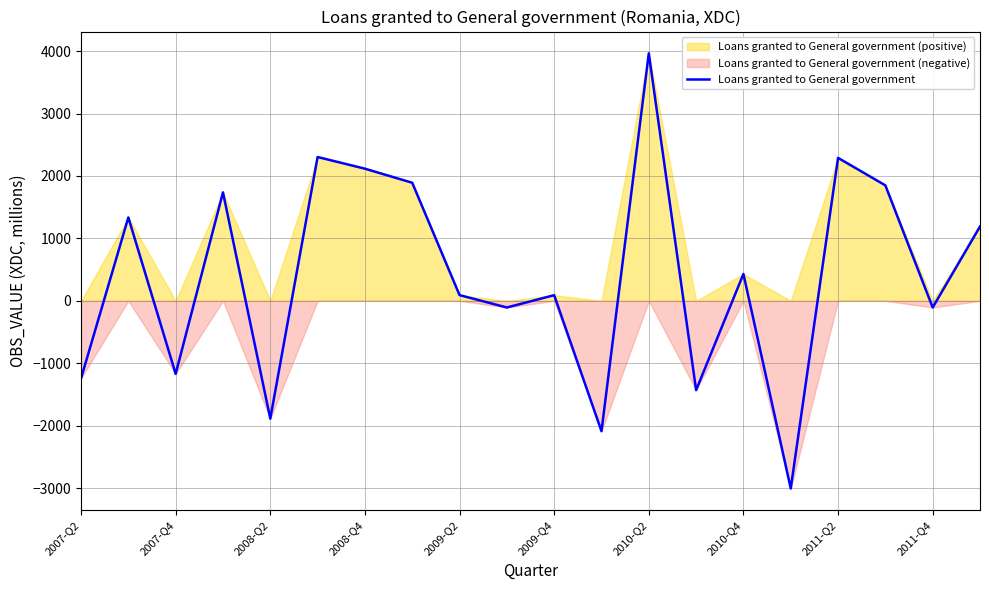

What is the sum of the values at 15 and 13?

-4436.3